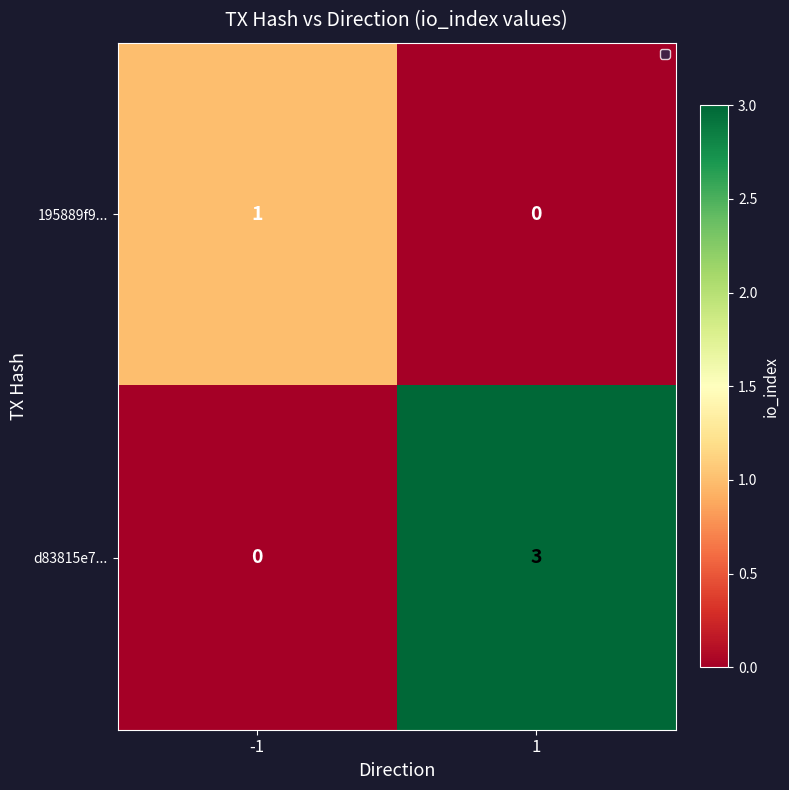

Which series has the widest spread of values?

d83815e7...